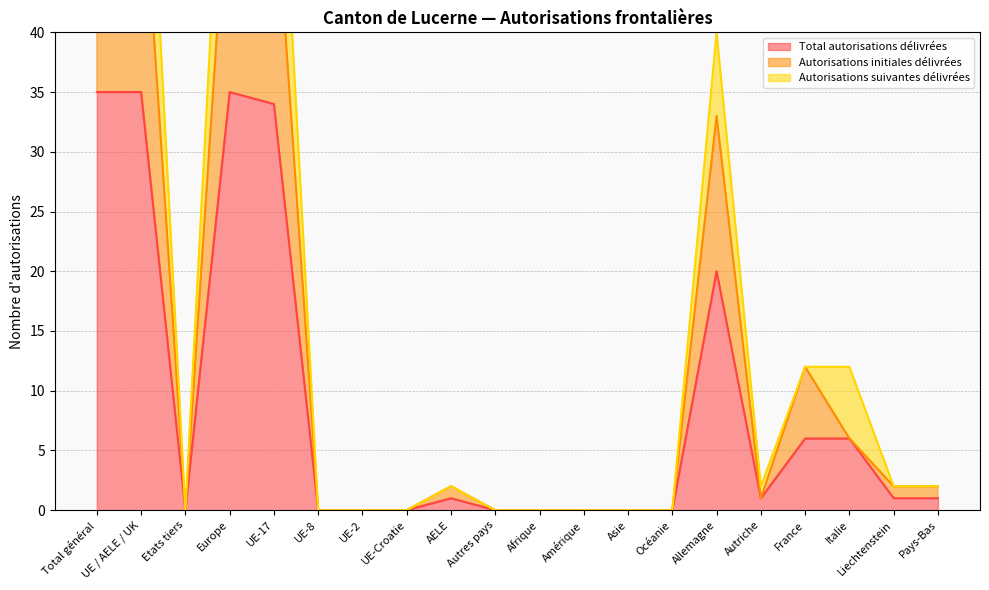

Reading left to right, extract all data points from this chart.

Total autorisations délivrées: 35	35	0	35	34	0	0	0	1	0	0	0	0	0	20	1	6	6	1	1
Autorisations initiales délivrées: 56	56	0	56	54	0	0	0	2	0	0	0	0	0	33	1	12	6	2	2
Autorisations suivantes délivrées: 70	70	0	70	68	0	0	0	2	0	0	0	0	0	40	2	12	12	2	2